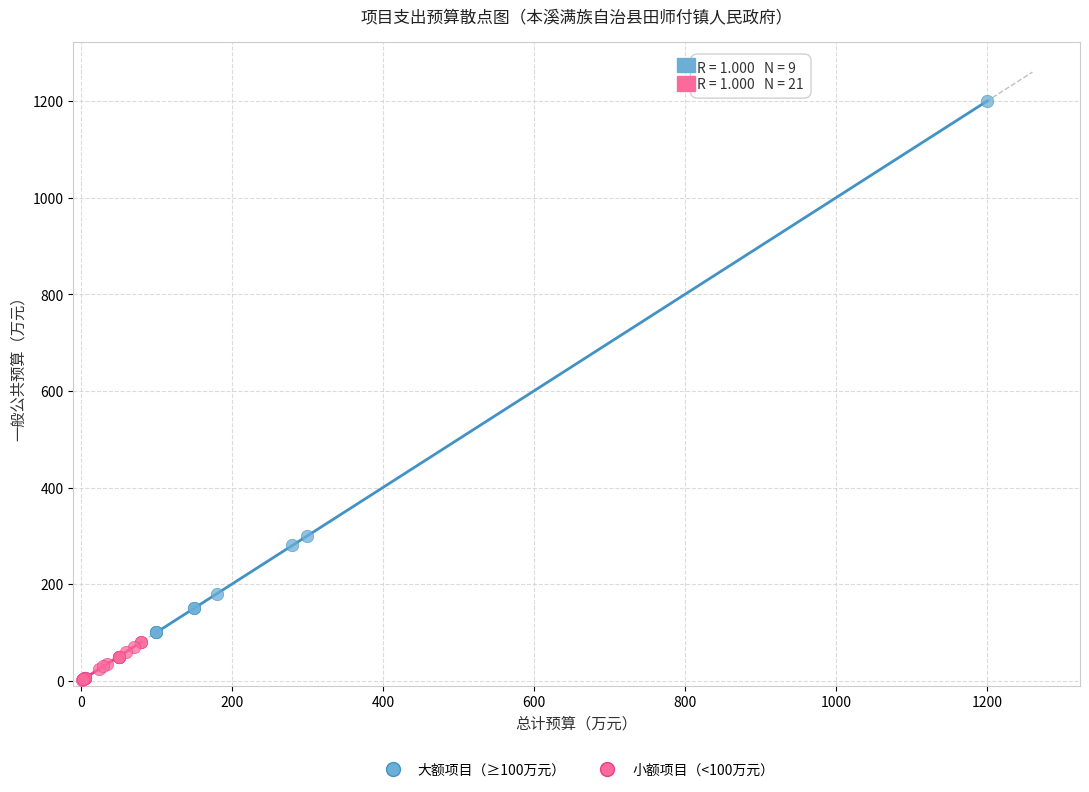

Which series contains the highest Y value?

大额项目（≥100万元）